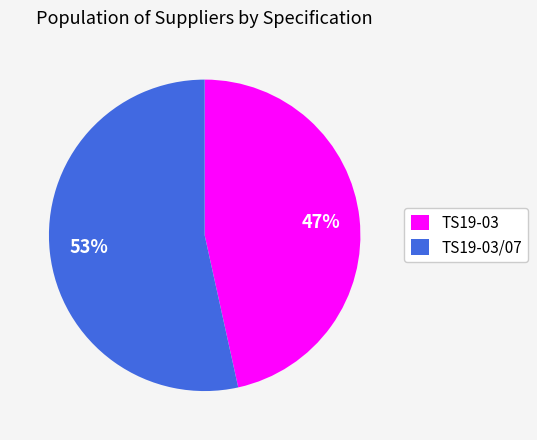

Which slice is the largest?

TS19-03/07